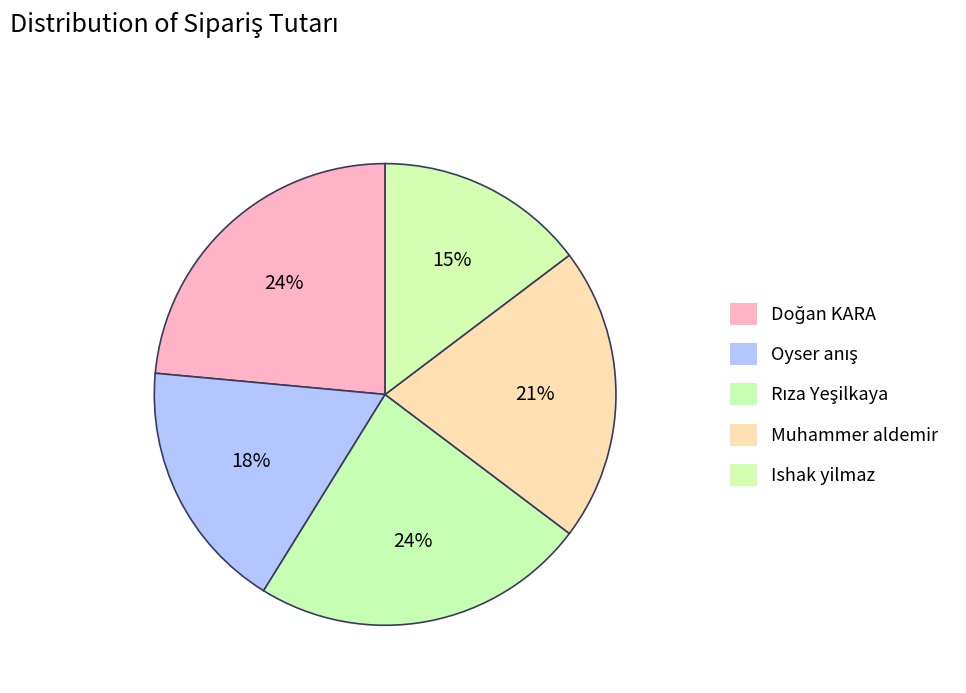

To the nearest percent, what is the difference between the largest and smallest slice percentages?

9%